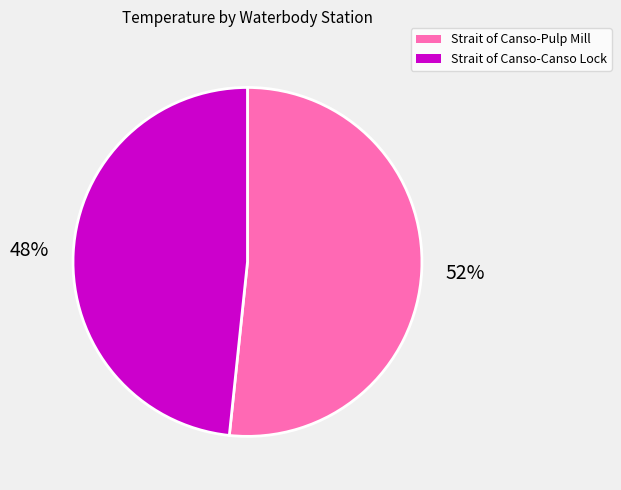

How many slices are in this pie chart?

2